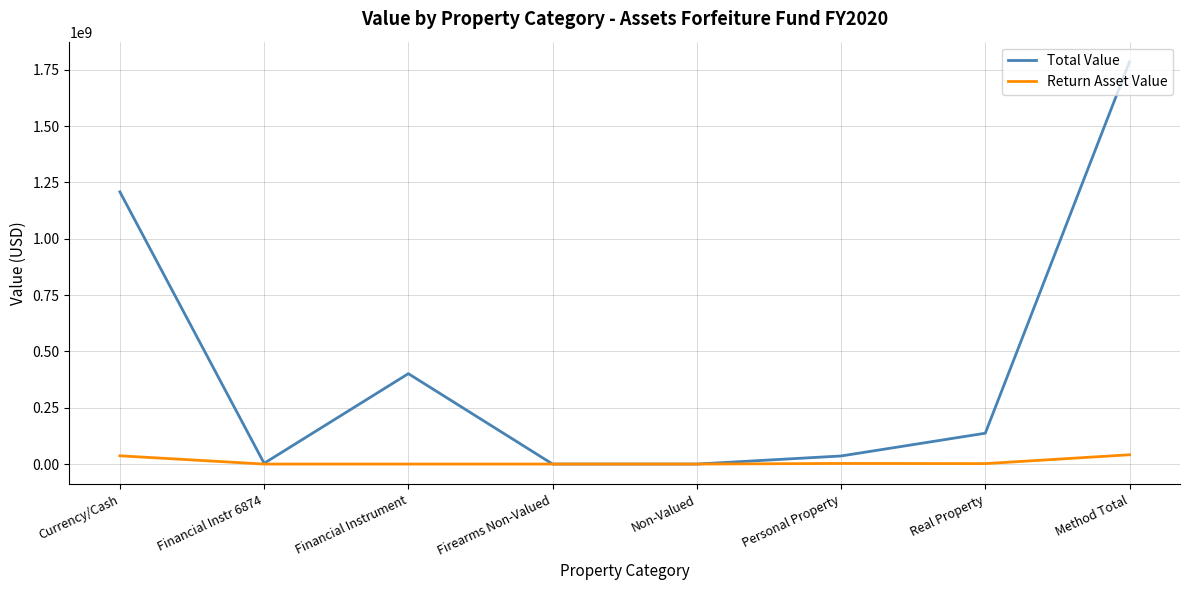

Which series changed the most between Currency/Cash and Real Property?

Total Value